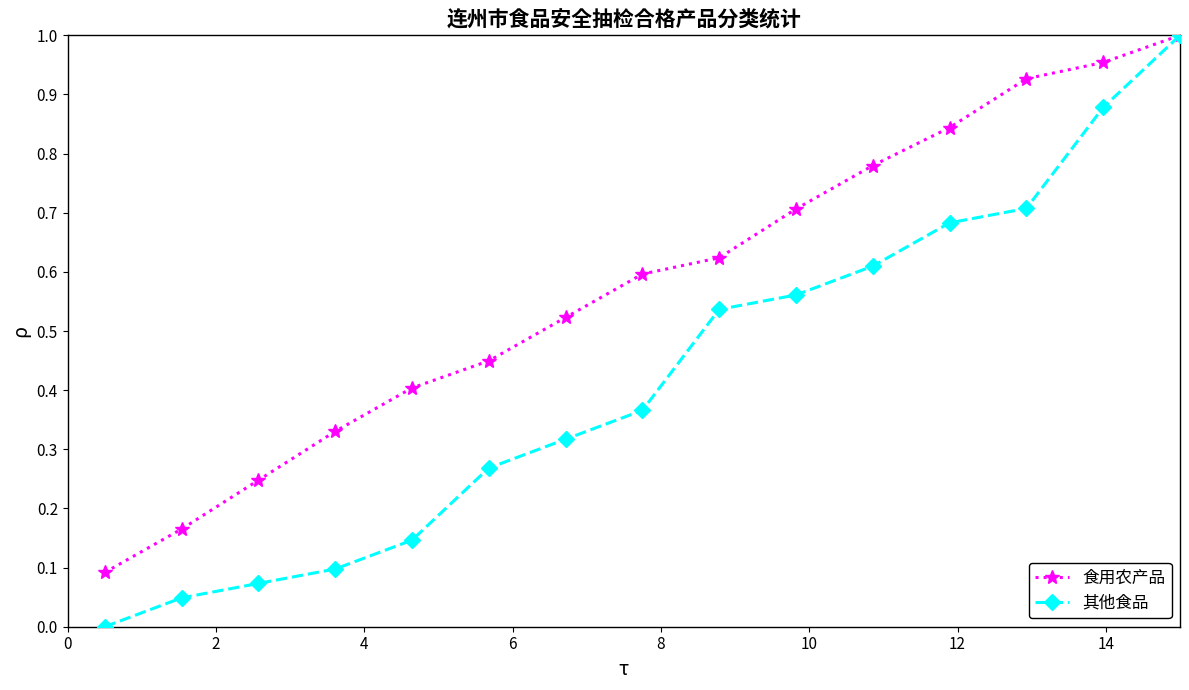

Which series has the largest range (max minus min)?

其他食品